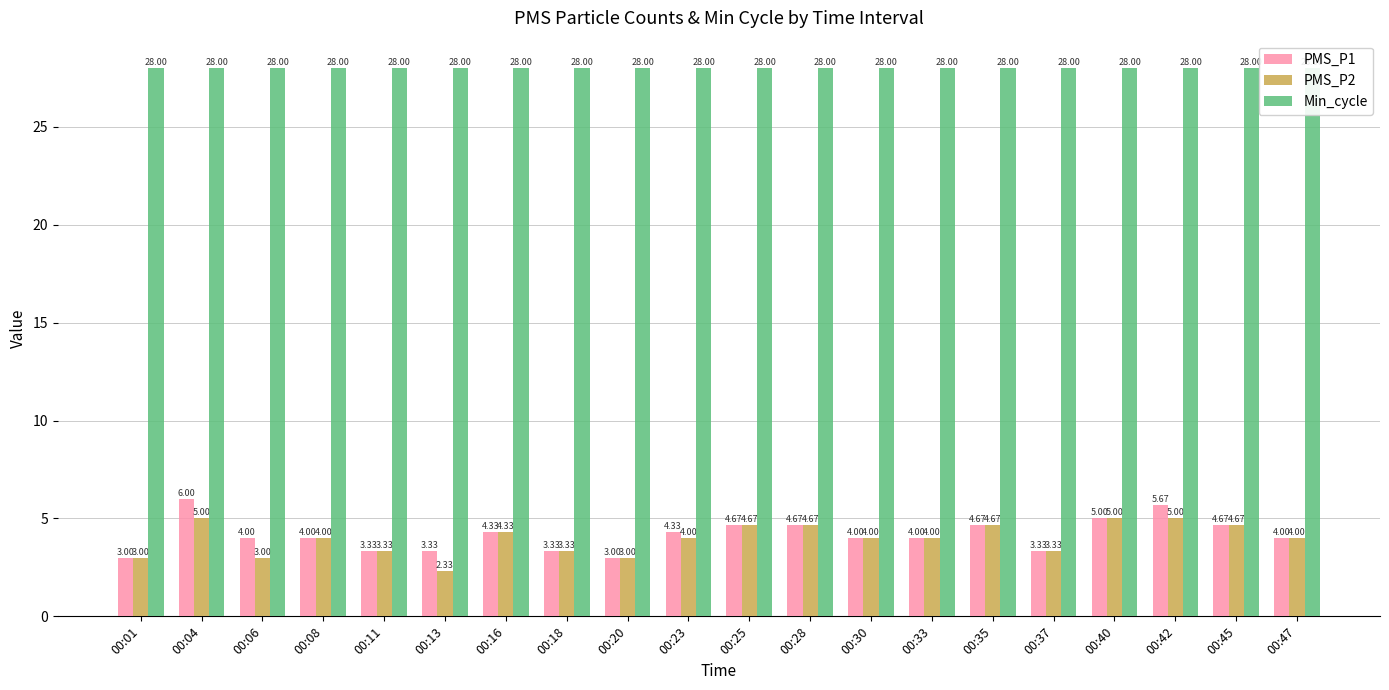

Is the value of PMS_P1 at 00:37 greater than the value of PMS_P2 at 00:47?

No